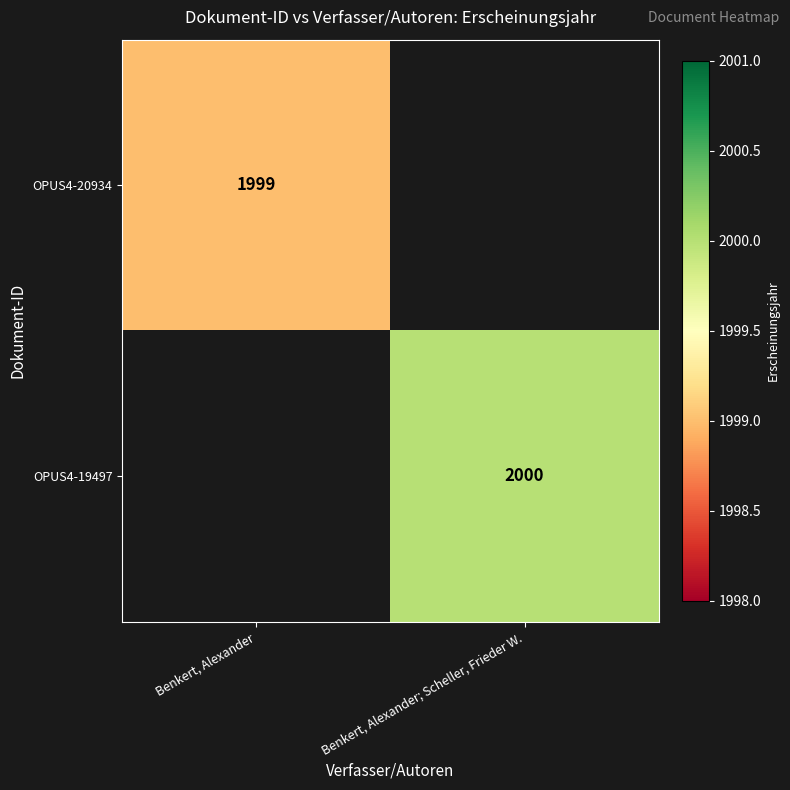

The OPUS4-20934 series shows 2658.7 at Benkert, Alexander. True or false?

False